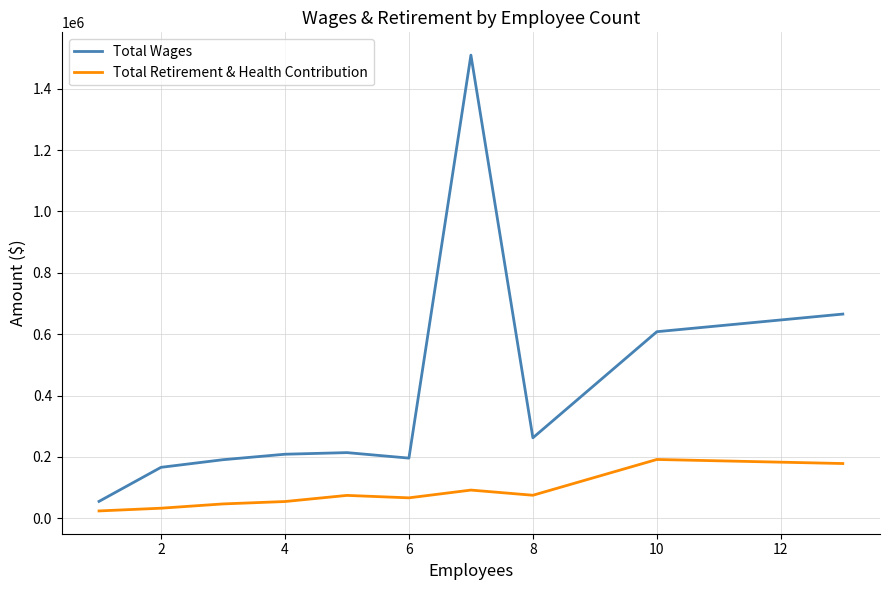

Which series has the widest spread of values?

Total Wages